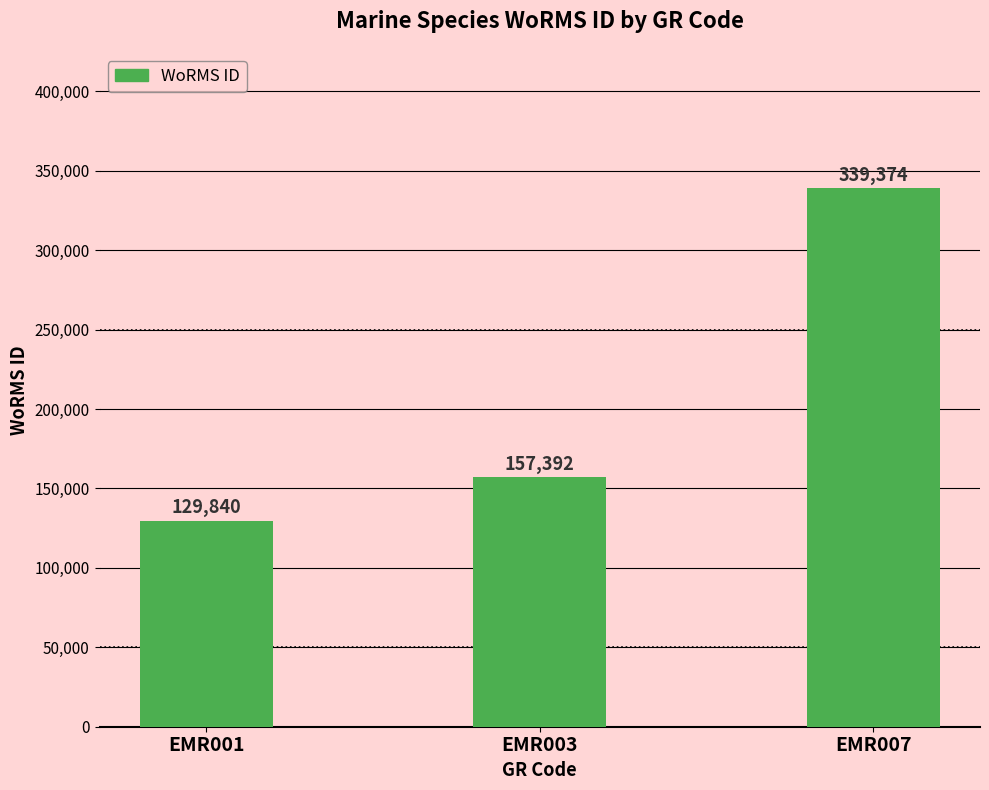

At which label is the value closest to 234607?

EMR003